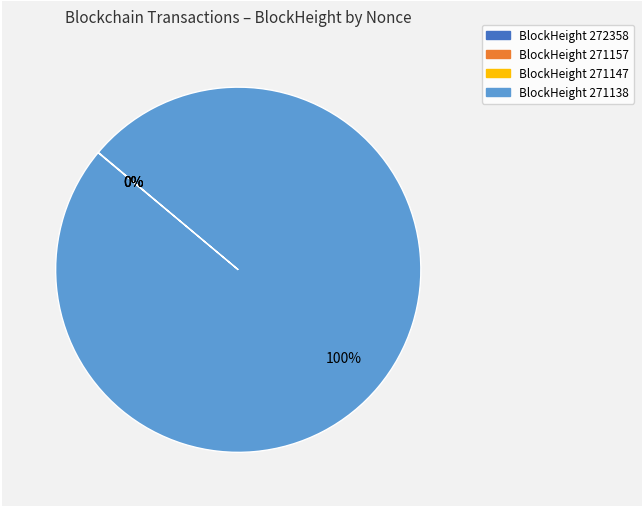

Between 271147 and 271138, which is larger?

271138